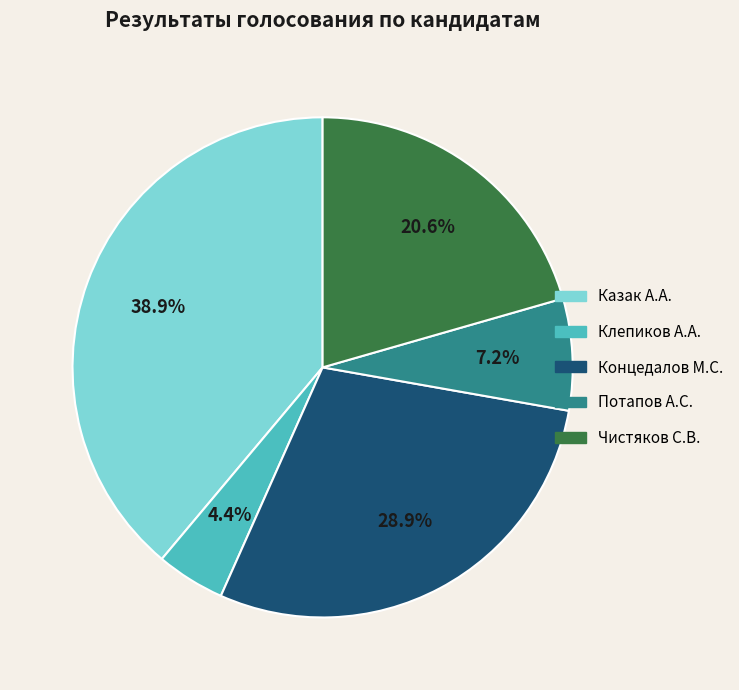

Is there any slice that represents more than half of the pie?

No